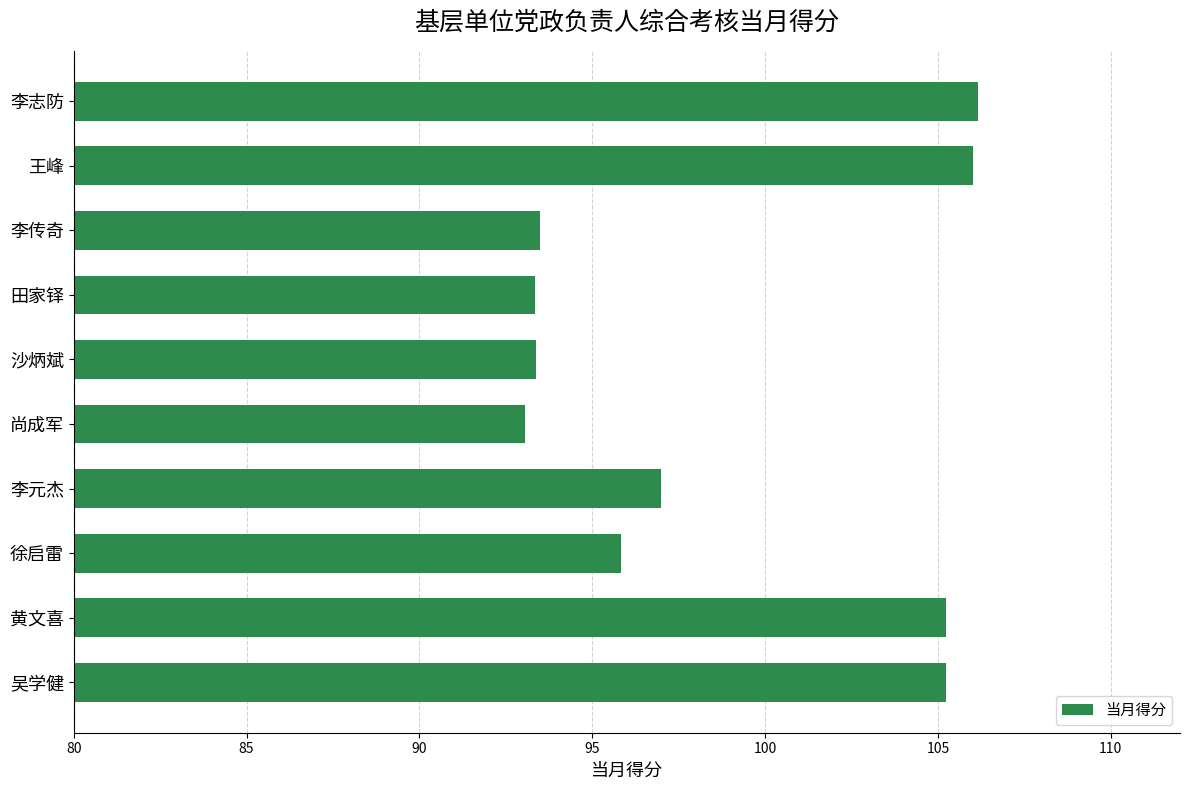

What is the average value?

98.9